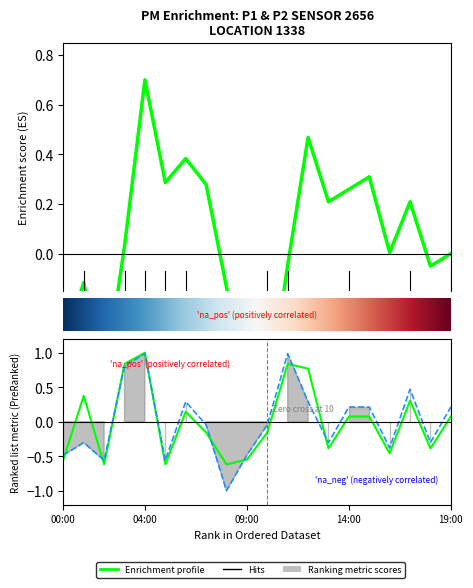

How many values in the P2 series exceed 0?

9